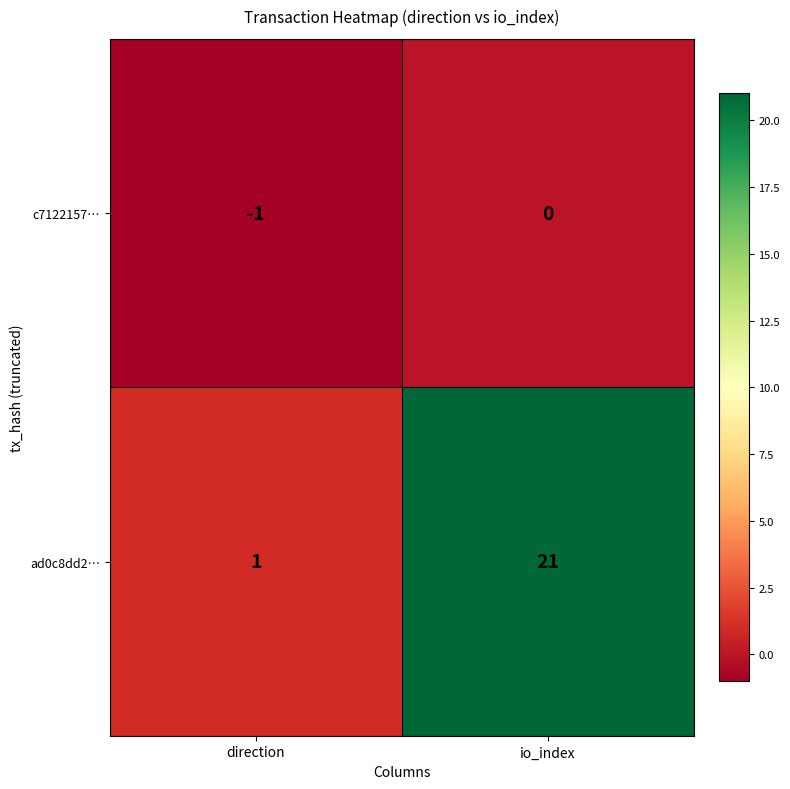

At which category is the sum across all series the highest?

io_index